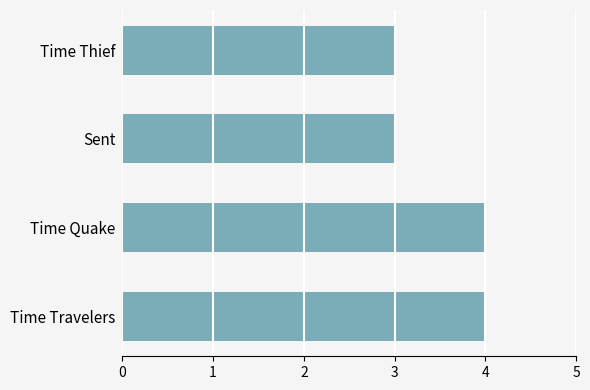

What is the ratio of the value at Time Thief to the value at Sent?

1.0